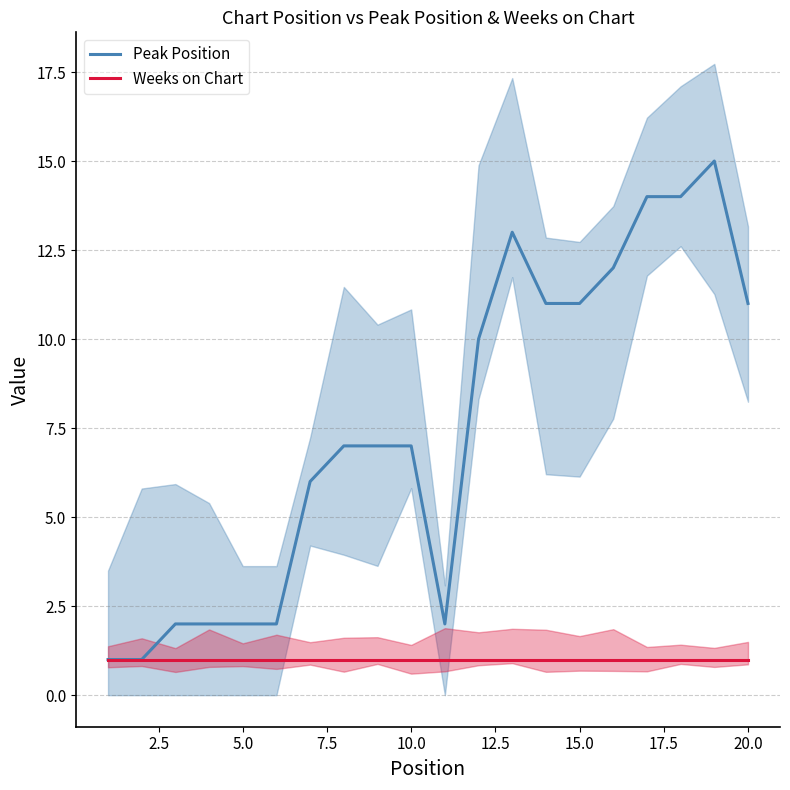

Which series has the largest range (max minus min)?

Peak Position